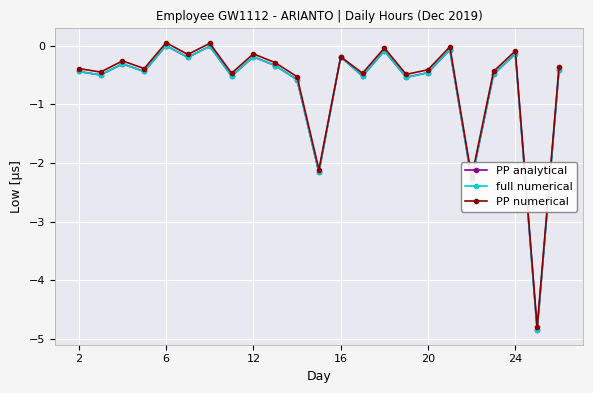

List the series in order of their peak value, highest first.

PP numerical, PP analytical, full numerical